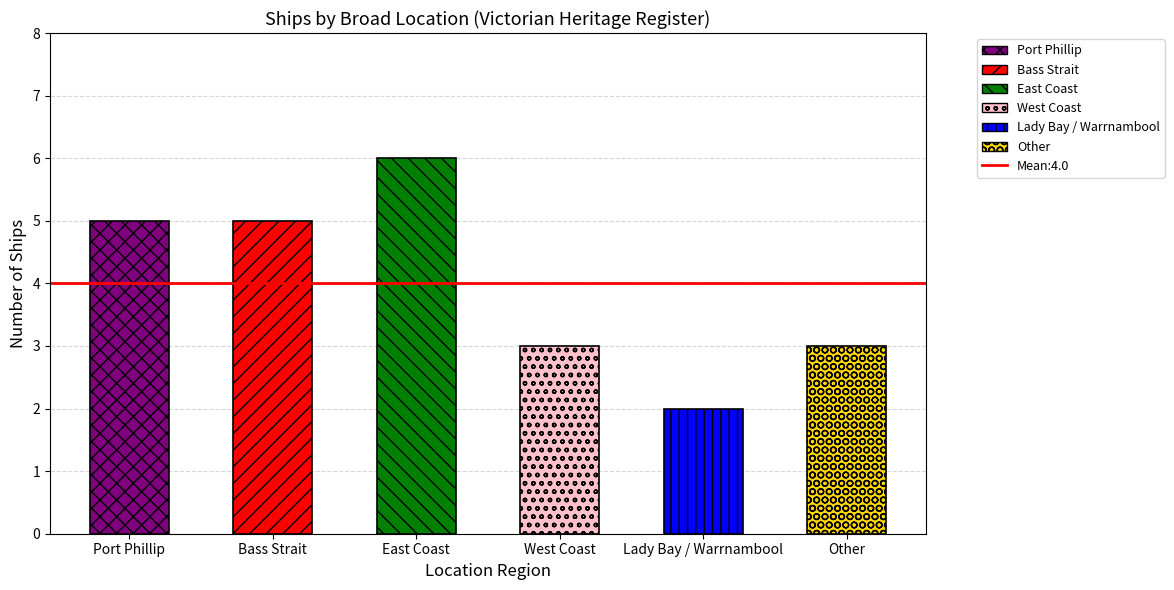

Which has a higher value, East Coast or Bass Strait?

East Coast